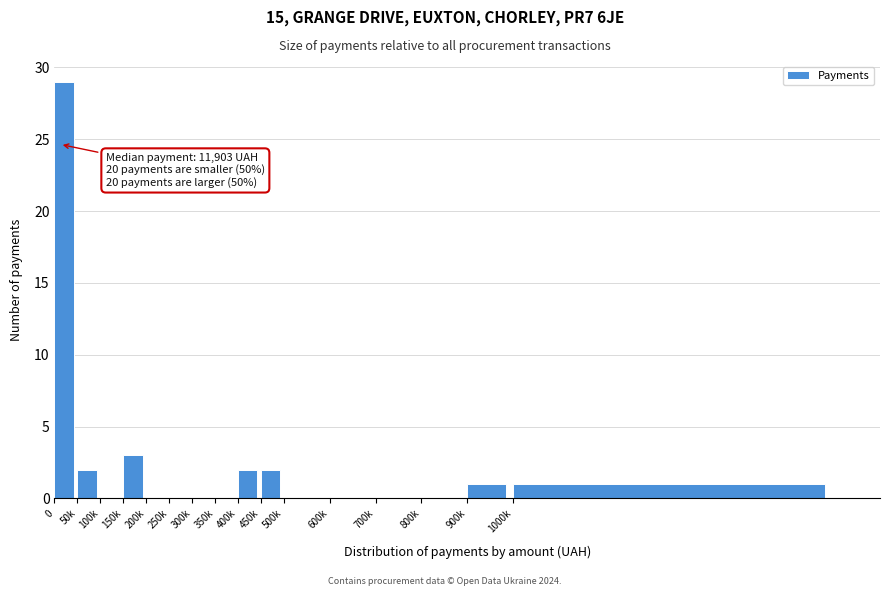

Reading left to right, transcribe all the data shown in this chart.

0=29	50k=2	100k=0	150k=3	200k=0	250k=0	300k=0	350k=0	400k=2	450k=2	500k=0	600k=0	700k=0	800k=0	900k=1	1000k=1